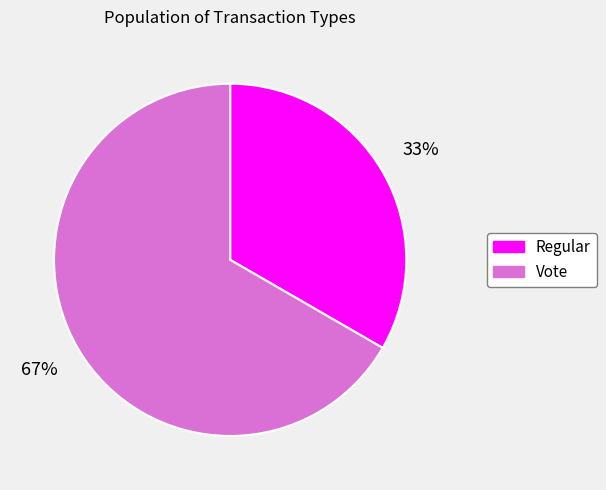

To the nearest percent, what percentage of the pie is Vote?

67%